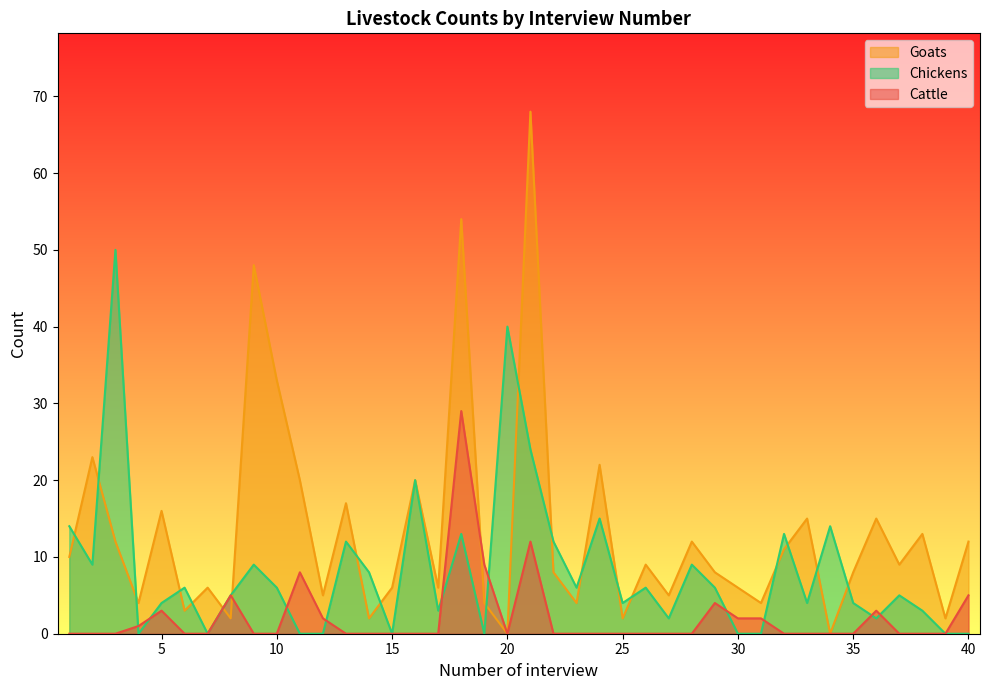

Which series has the largest range (max minus min)?

Goats